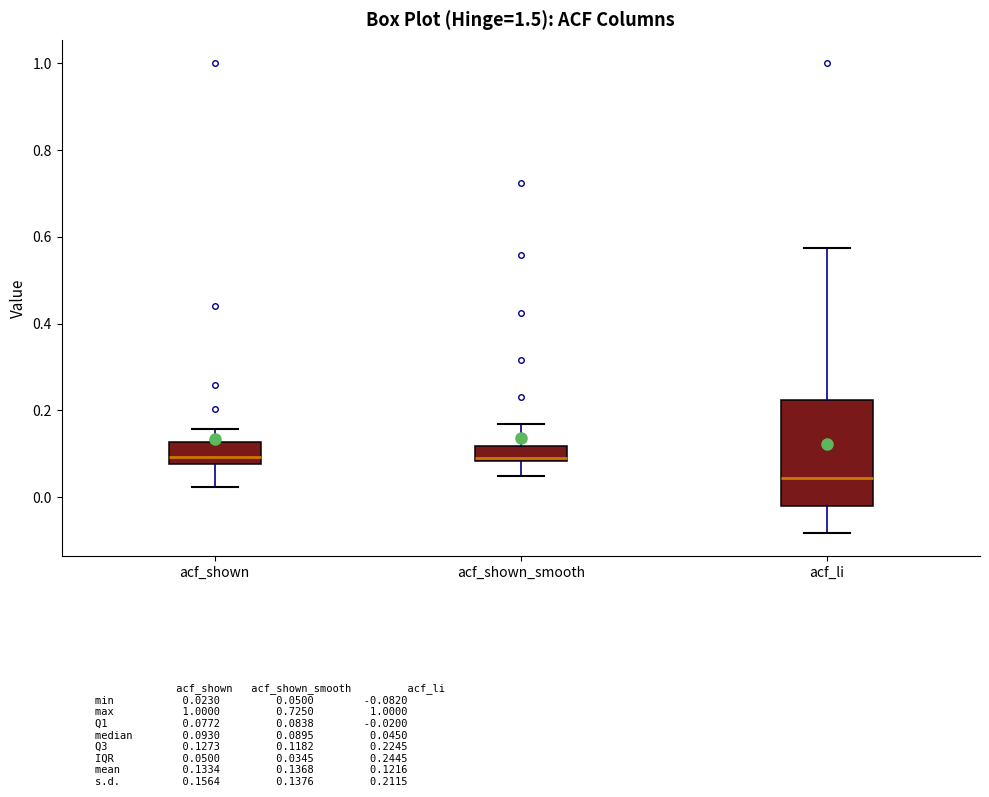

Reading left to right, transcribe this box plot: for each box, give where its median line is, the range the box spans, and where its two whiskers end, as read against the y-axis. The values are not printed on the chart, so give them approximately, as read against the axis.

acf_shown: median 0.10, box 0.08 to 0.12, whiskers 0.02 to 0.16
acf_shown_smooth: median 0.08, box 0.08 to 0.12, whiskers 0.06 to 0.16
acf_li: median 0.04, box -0.02 to 0.22, whiskers -0.08 to 0.58